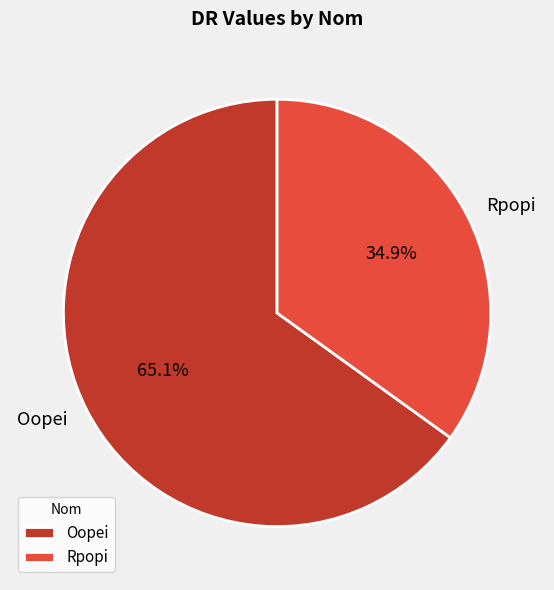

What is the largest slice in the pie chart?

Oopei